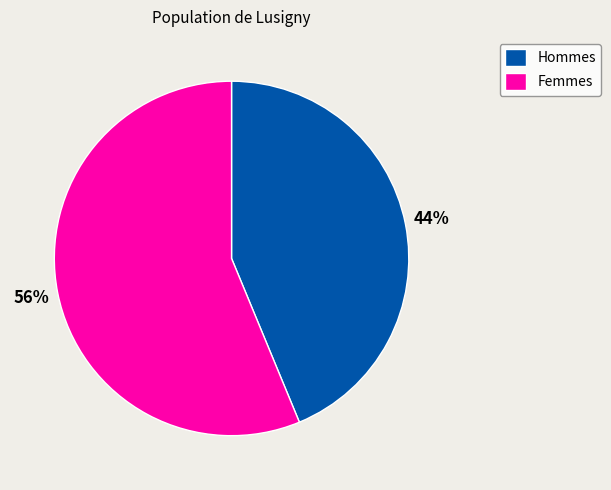

Combined, do Femmes and Hommes account for over 50%?

Yes